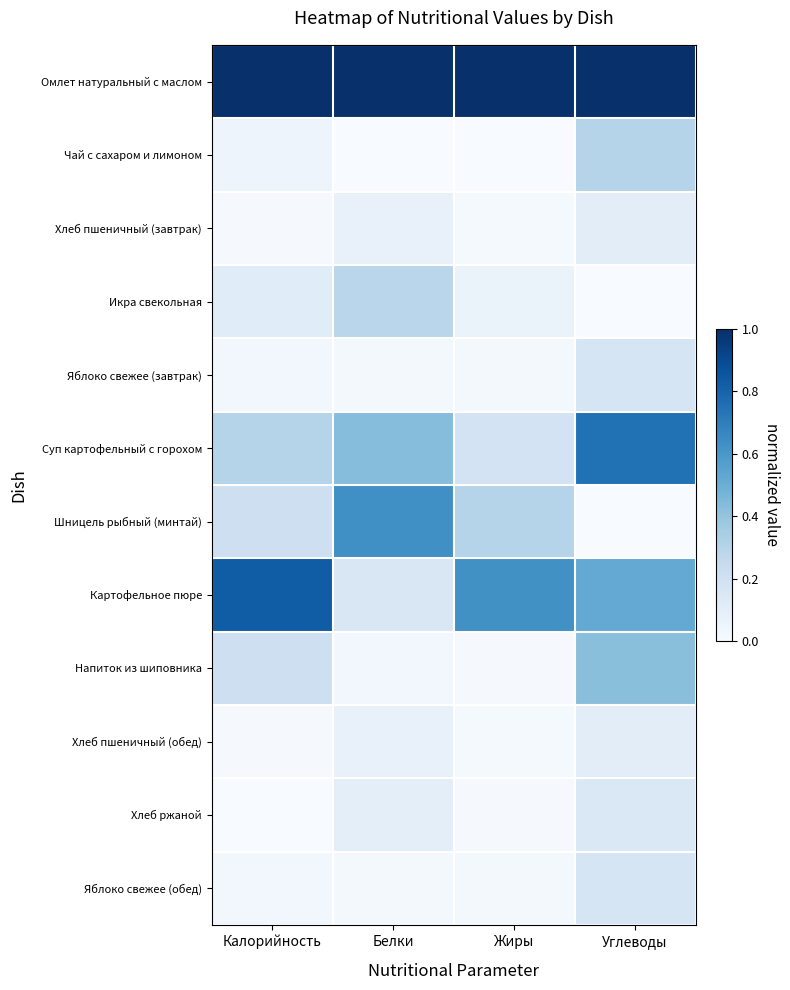

List the series in order of their peak value, lowest first.

Хлеб пшеничный (завтрак), Хлеб пшеничный (обед), Хлеб ржаной, Яблоко свежее (завтрак), Яблоко свежее (обед), Икра свекольная, Чай с сахаром и лимоном, Напиток из шиповника, Шницель рыбный (минтай), Суп картофельный с горохом, Картофельное пюре, Омлет натуральный с маслом